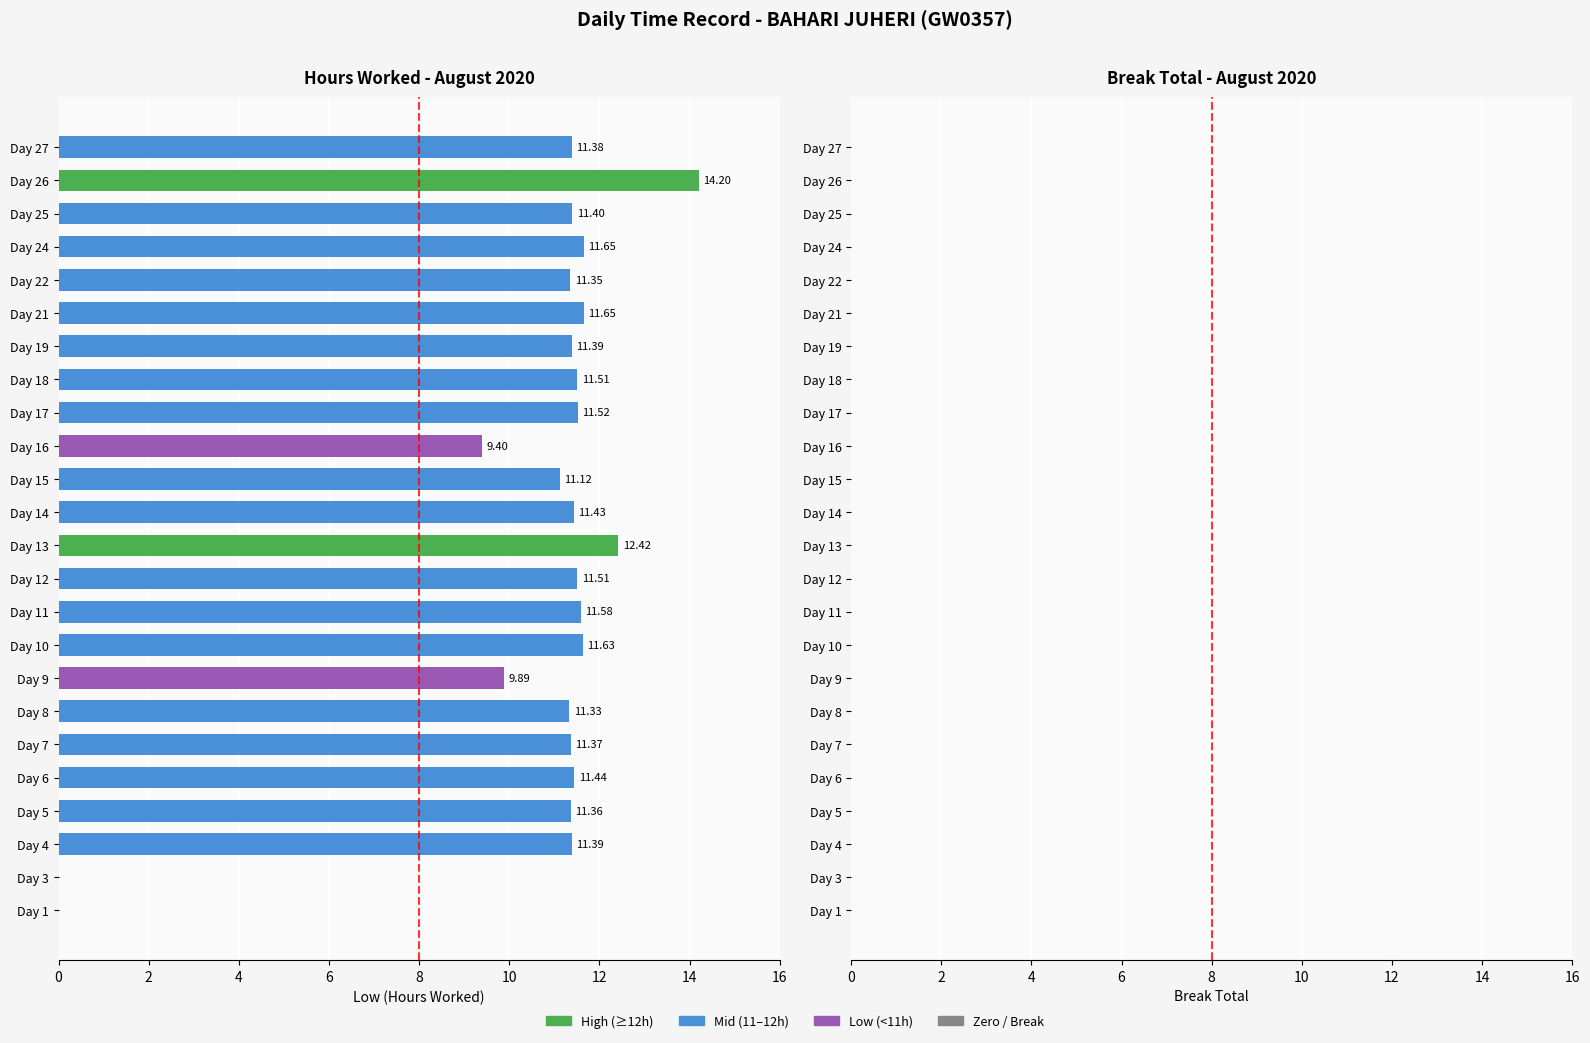

What is the sum of the values at Day 19 and Day 3?

11.4